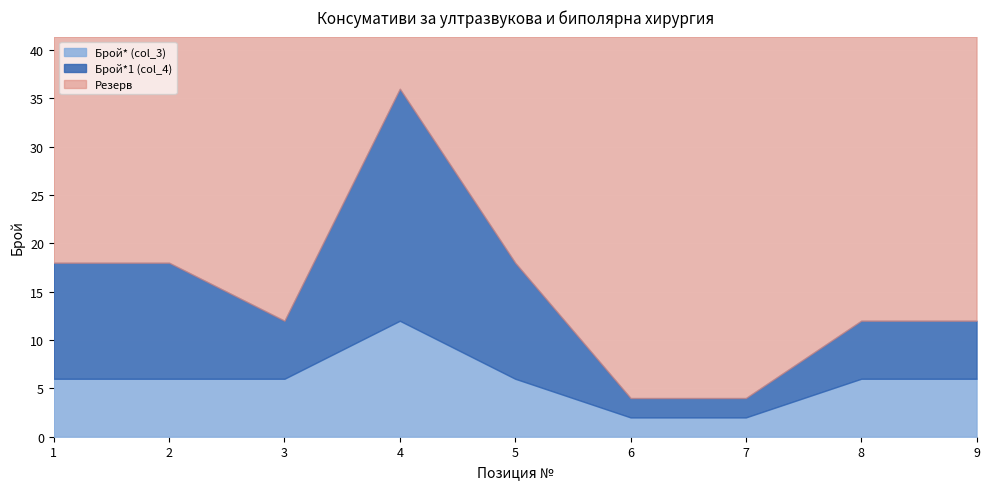

At which label does Брой* (col_3) first exceed 6?

4